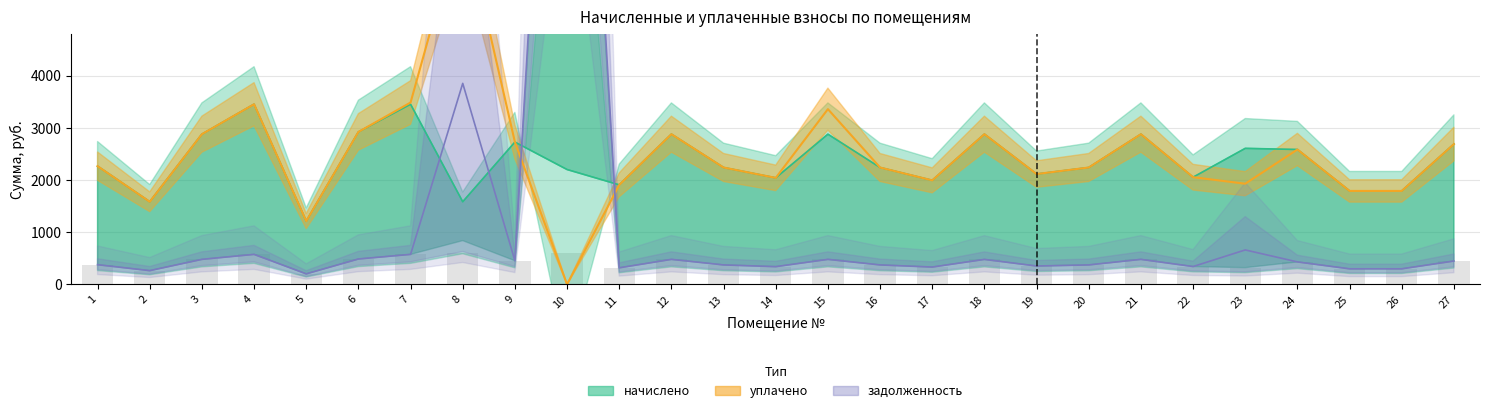

The chart shows a value of 452.5 at 25. True or false?

False